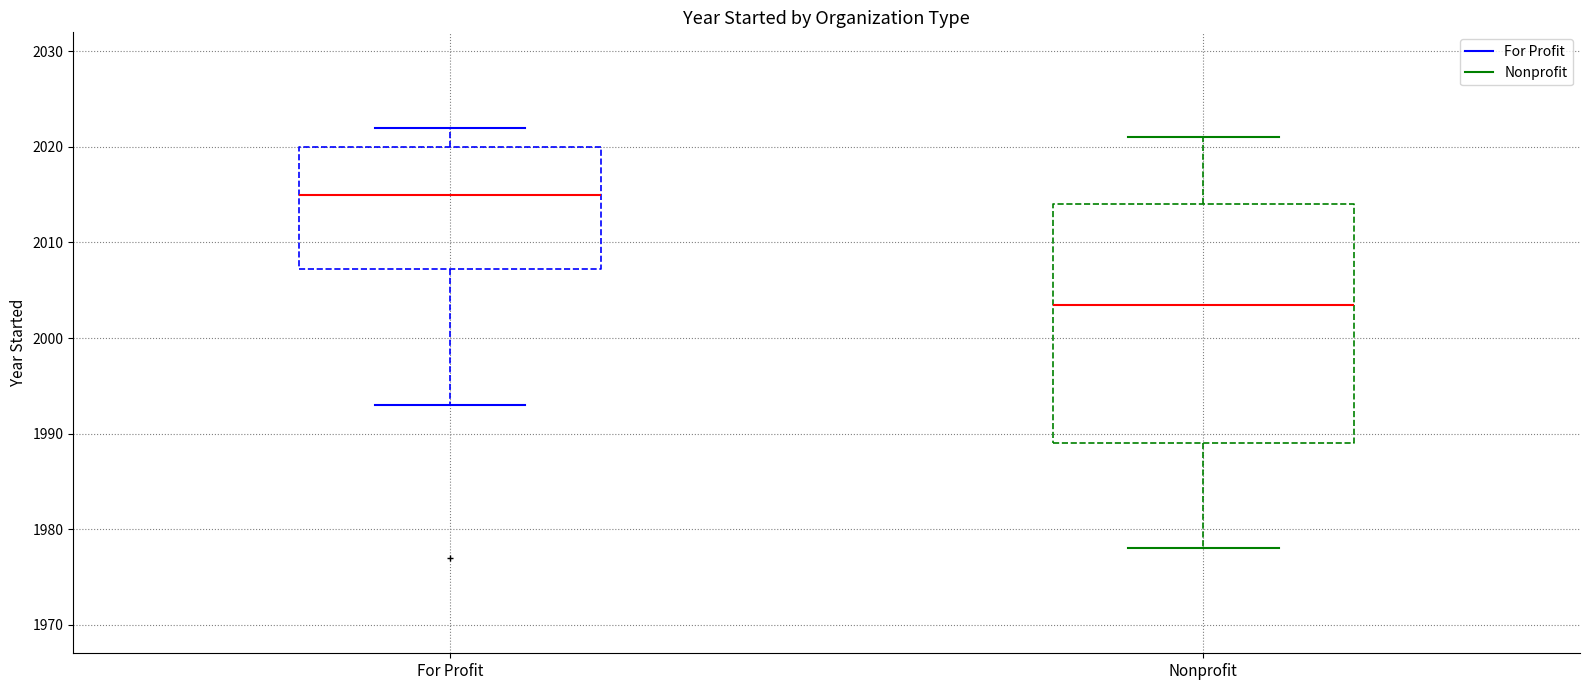

Reading left to right, transcribe this box plot: for each box, give where its median line is, the range the box spans, and where its two whiskers end, as read against the y-axis. The values are not printed on the chart, so give them approximately, as read against the axis.

For Profit: median 2015, box 2007 to 2020, whiskers 1993 to 2022
Nonprofit: median 2004, box 1989 to 2014, whiskers 1978 to 2021